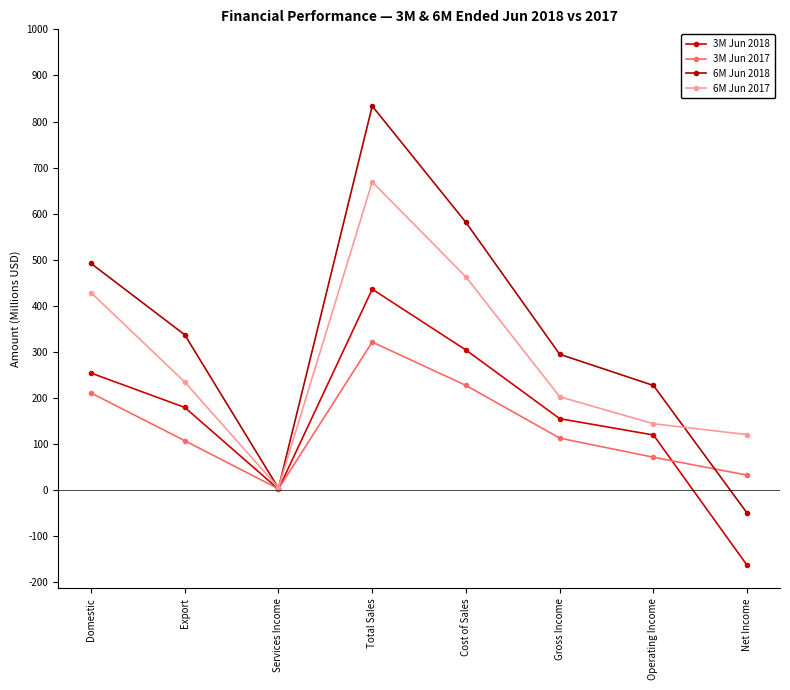

True or false: 3M Jun 2018 and 6M Jun 2018 cross at least once.

False